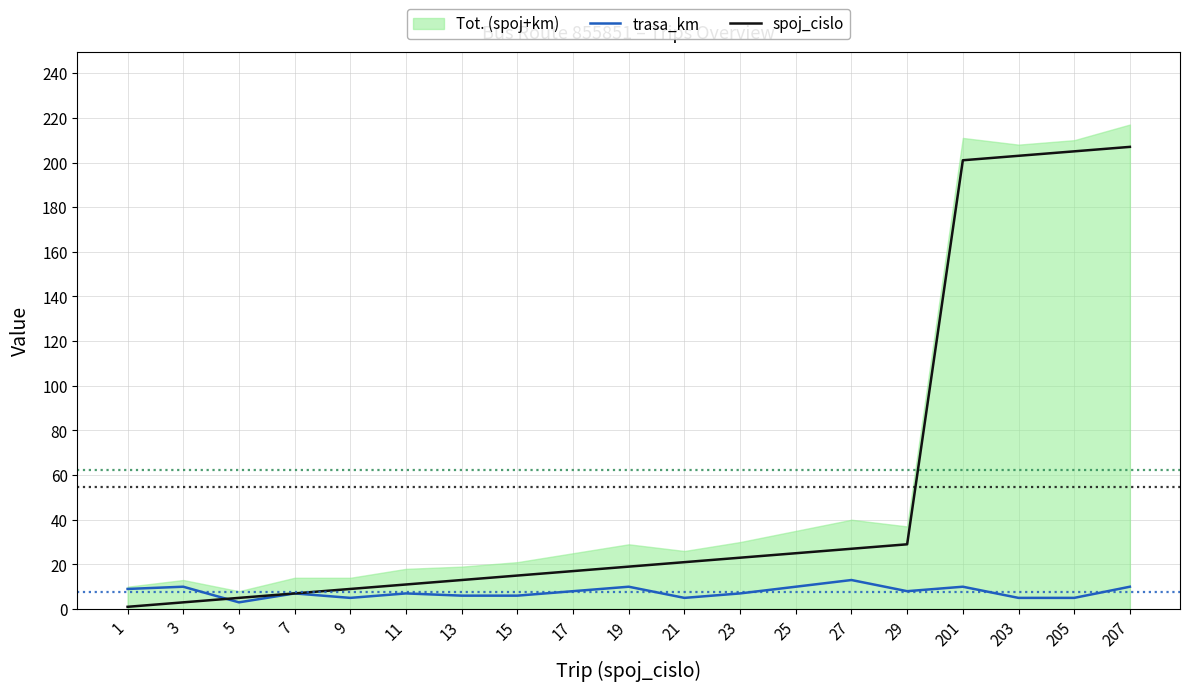

After their last crossing, which series has the higher values: spoj_cislo or trasa_km?

spoj_cislo